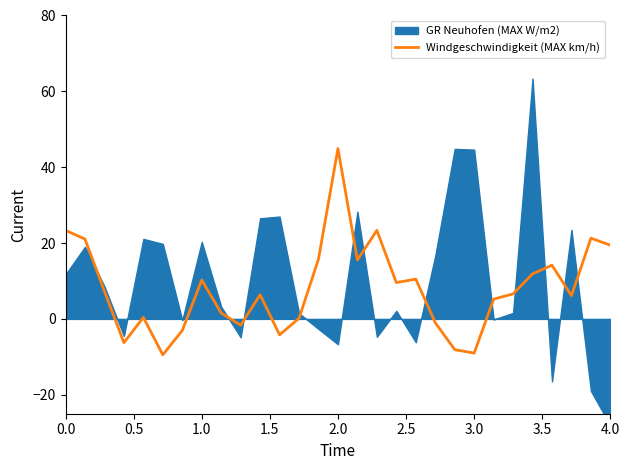

Is it true that Windgeschwindigkeit (MAX km/h) equals 39.7 at 0.0?

False